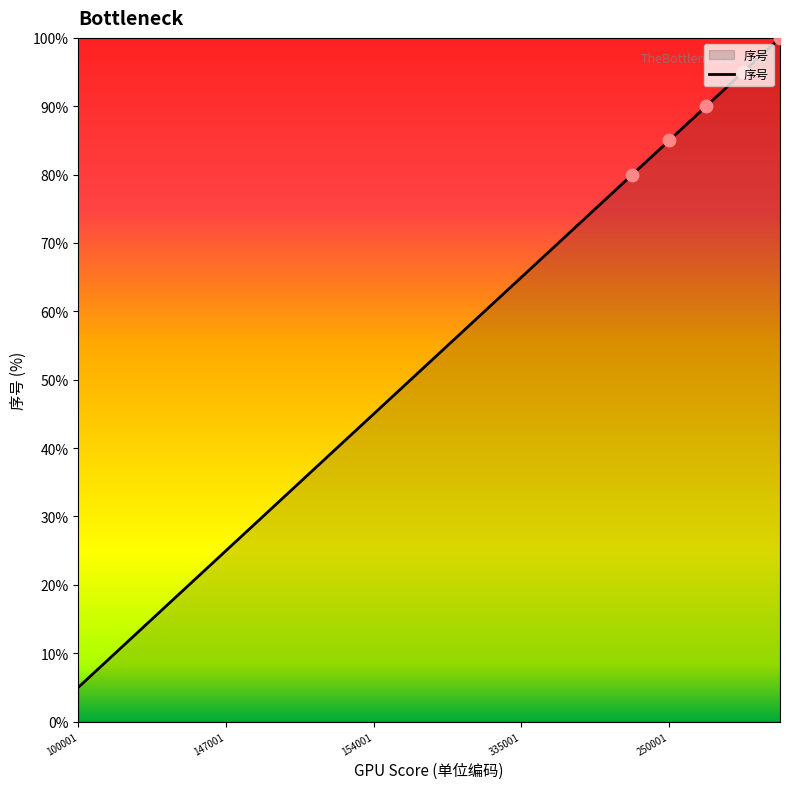

Does the chart have visible grid lines?

No